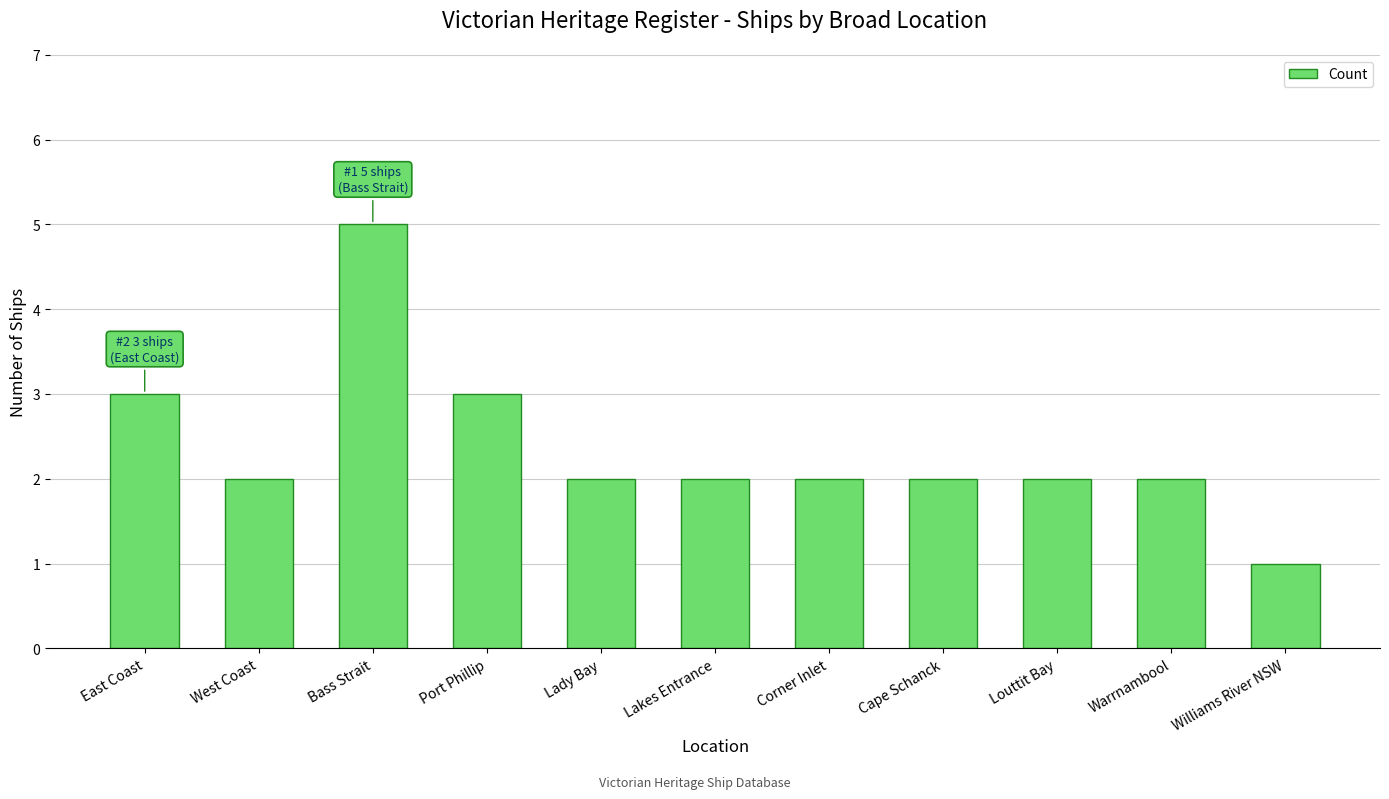

What is the average value?

2